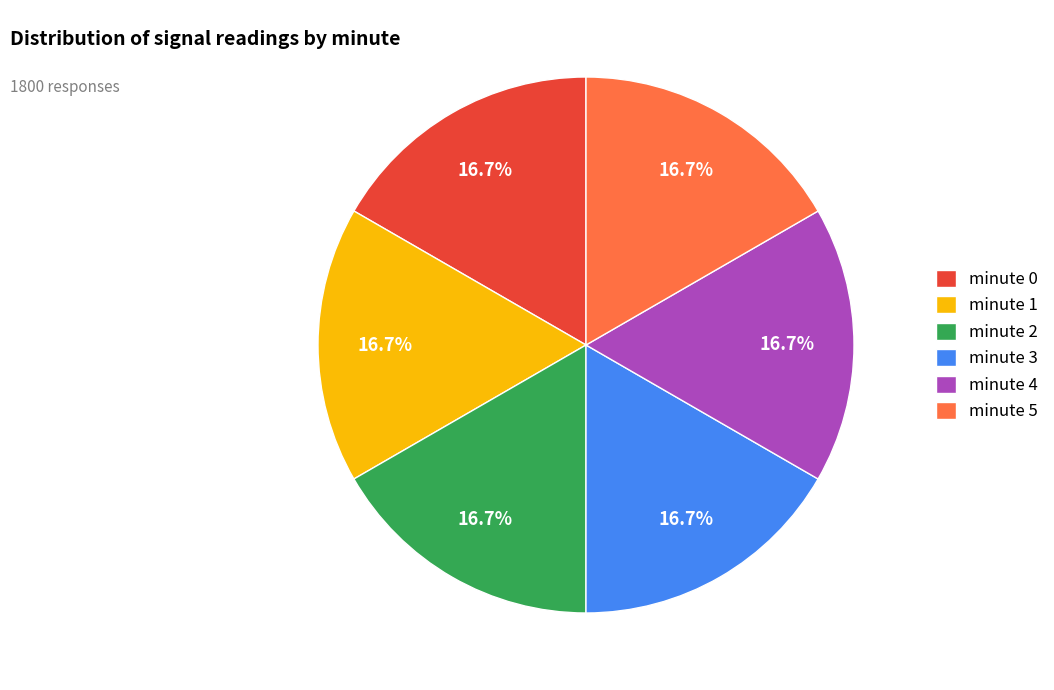

Does minute 3 represent more than half of the total?

No